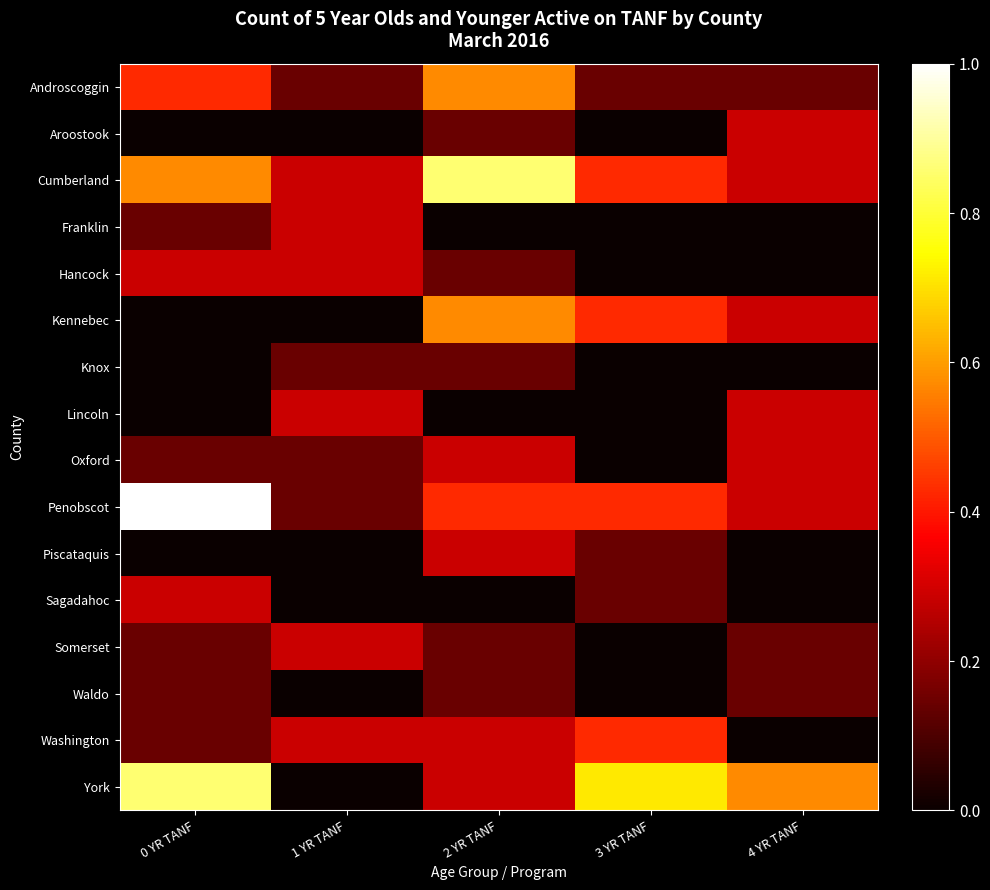

Between 4 YR TANF and 3 YR TANF, which is larger?

4 YR TANF